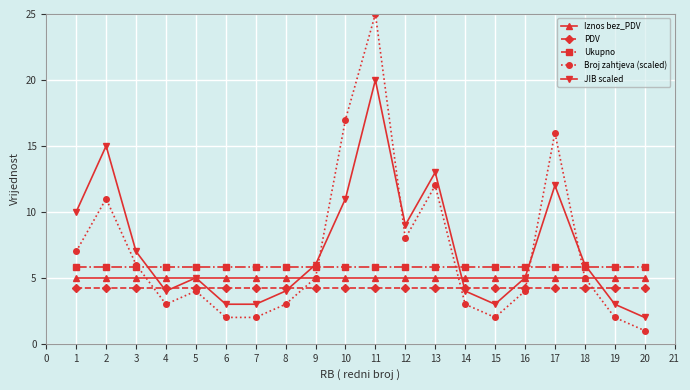

What is the lowest value of the Iznos bez_PDV series?

5.0